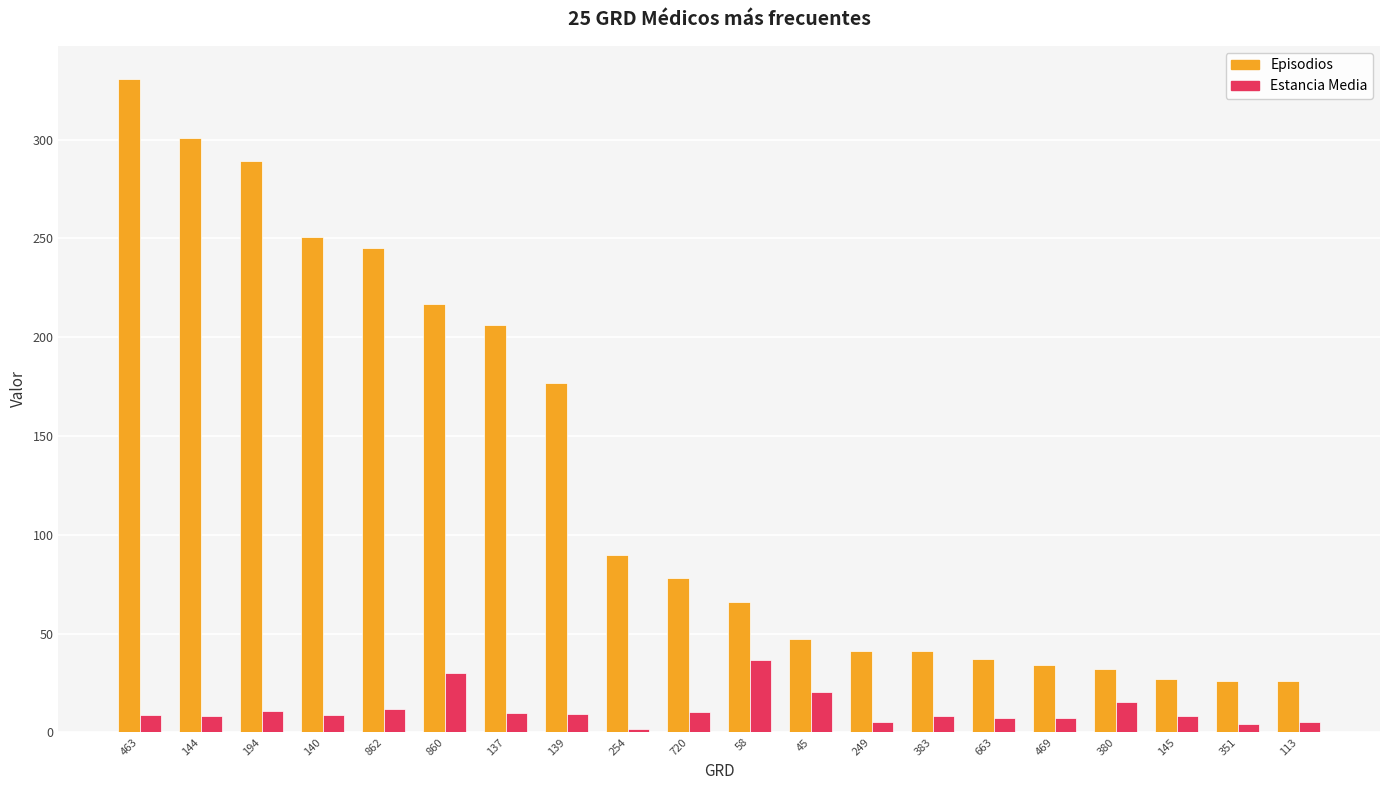

Which series has the largest range (max minus min)?

Episodios